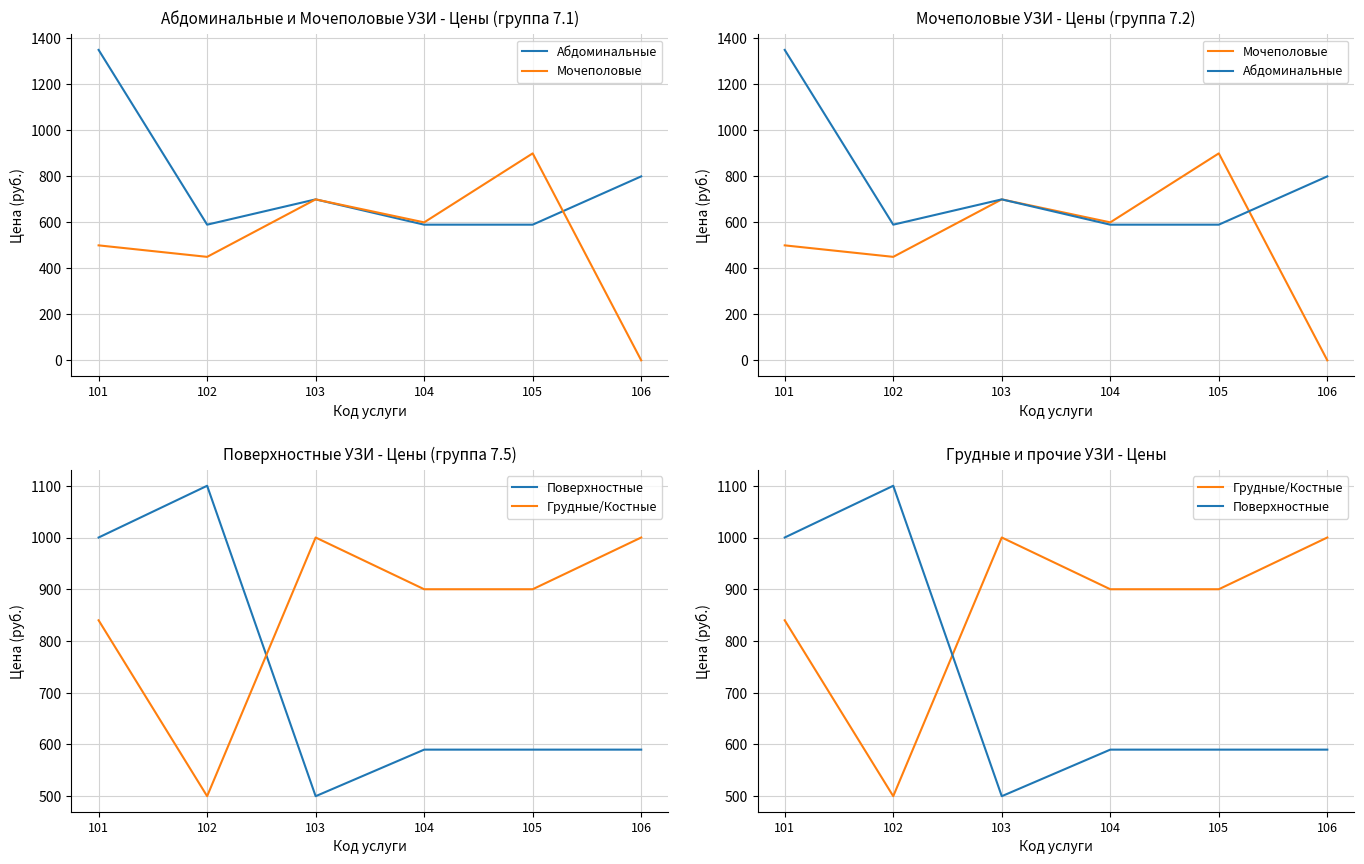

Which series changed the most between 101 and 105?

Абдоминальные